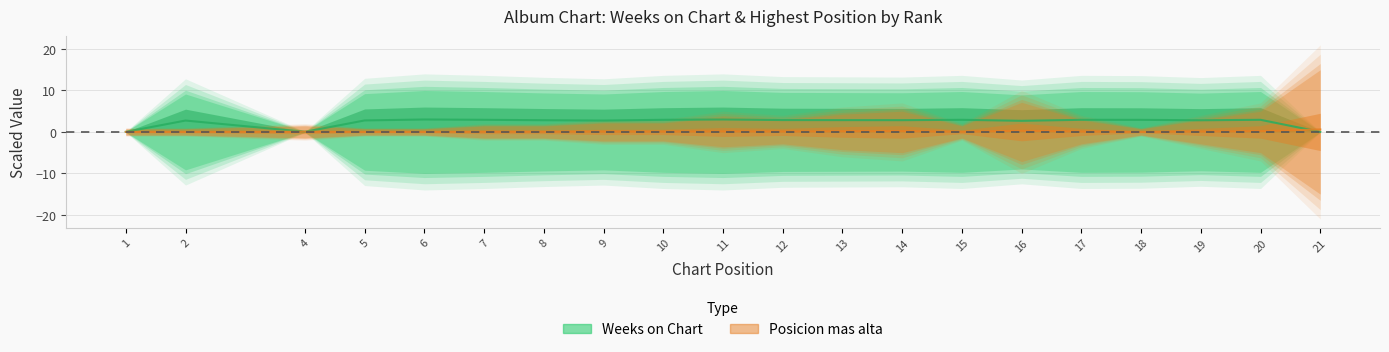

List the series in order of their overall mean, highest first.

Weeks on Chart, Posicion mas alta